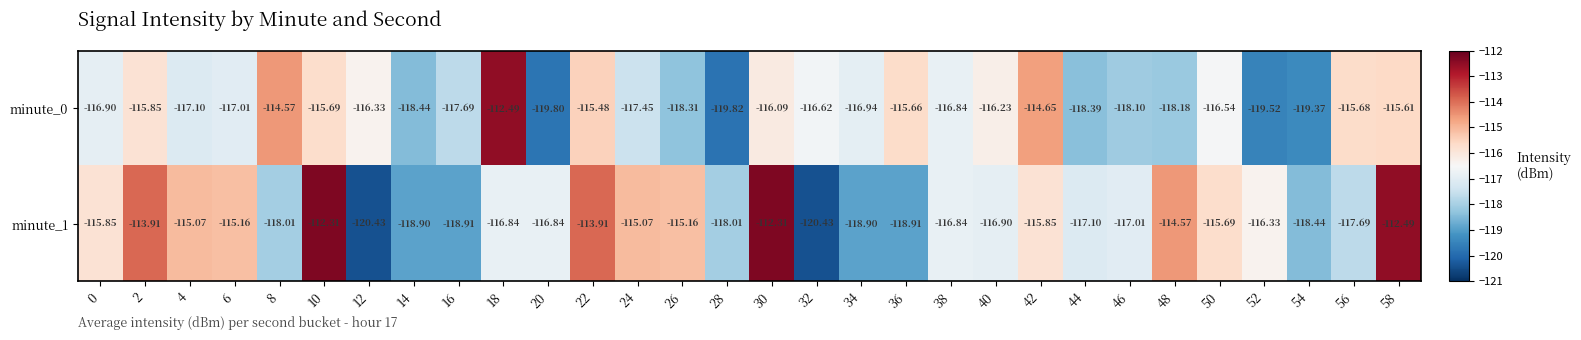

How many data points does each series have?

30